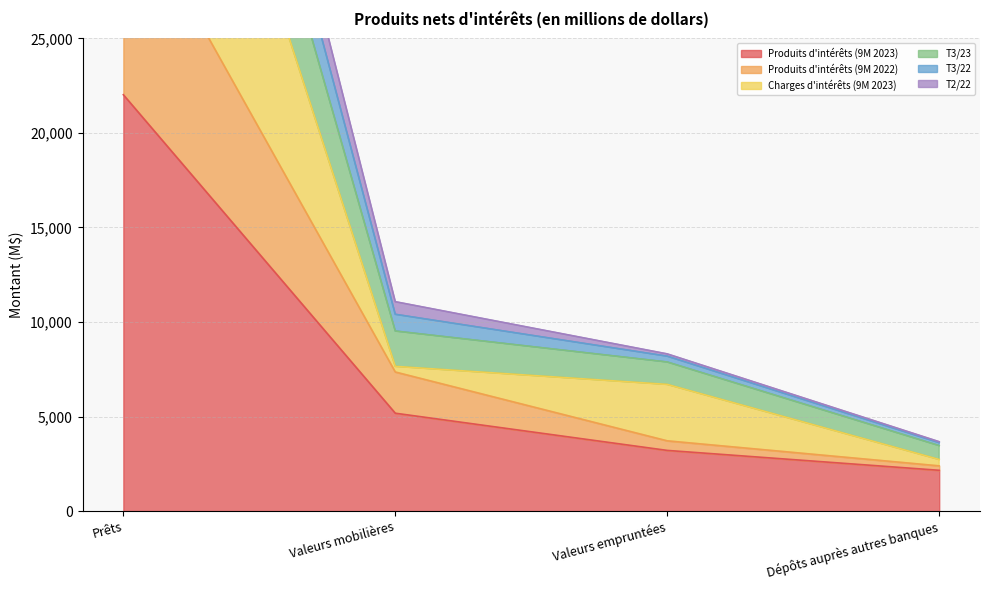

True or false: Produits d'intérêts (9M 2023) has a value of 2412 at Valeurs mobilières.

False